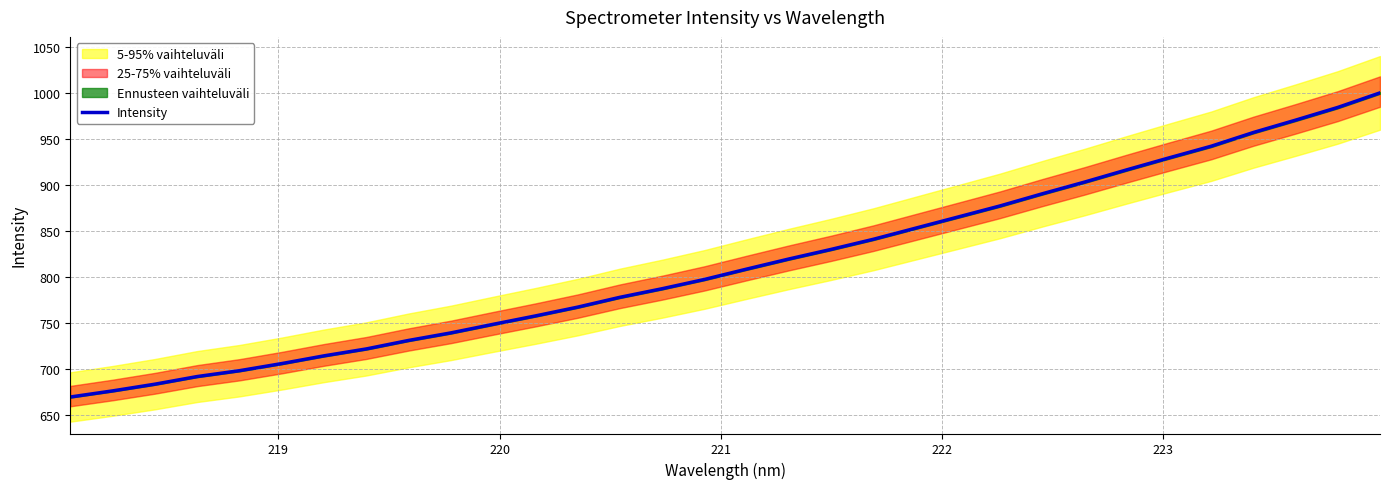

How many values are below 808?

16